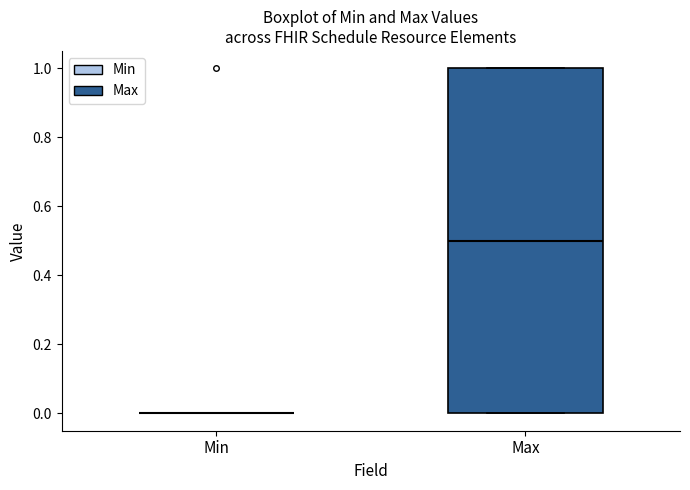

Comparing the boxes themselves (not the whiskers), which one is the tallest?

Max